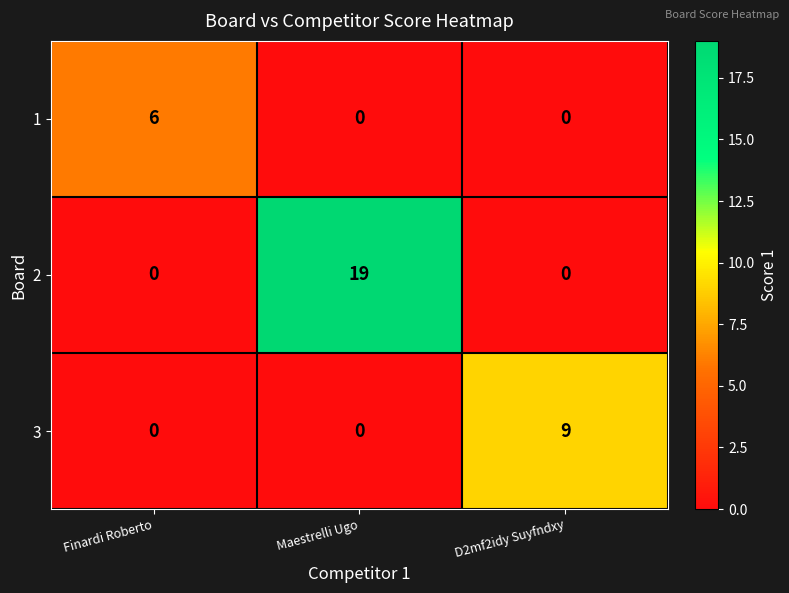

The value of 2 at Maestrelli Ugo is 19. True or false?

True